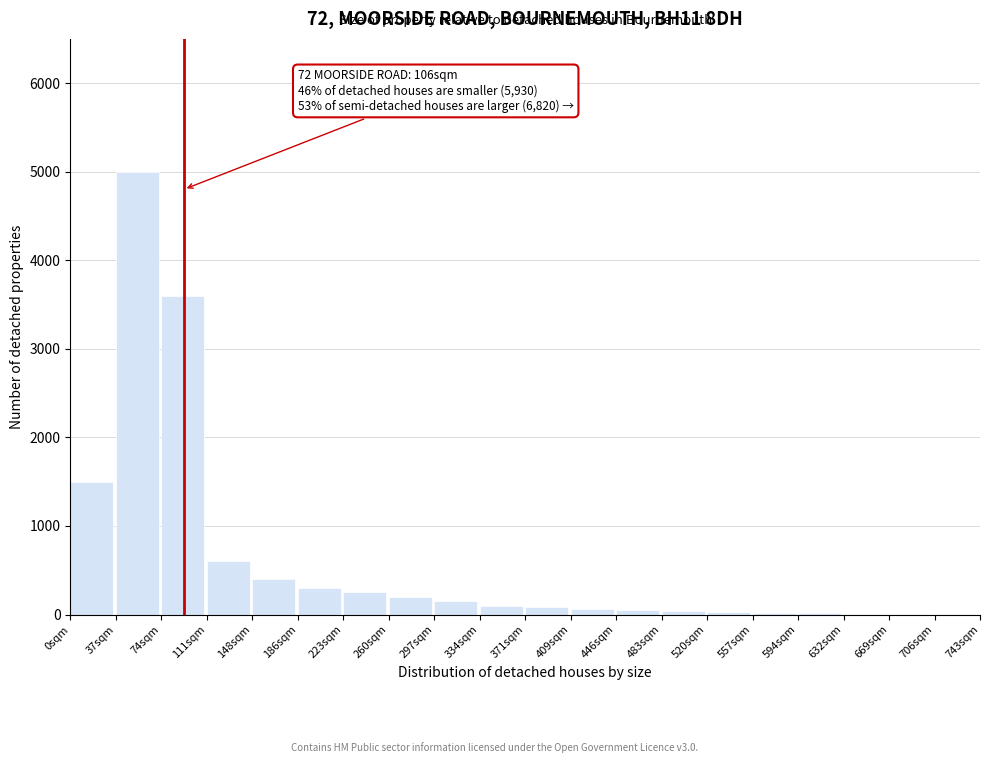

At which label is the value closest to 2502?

0sqm